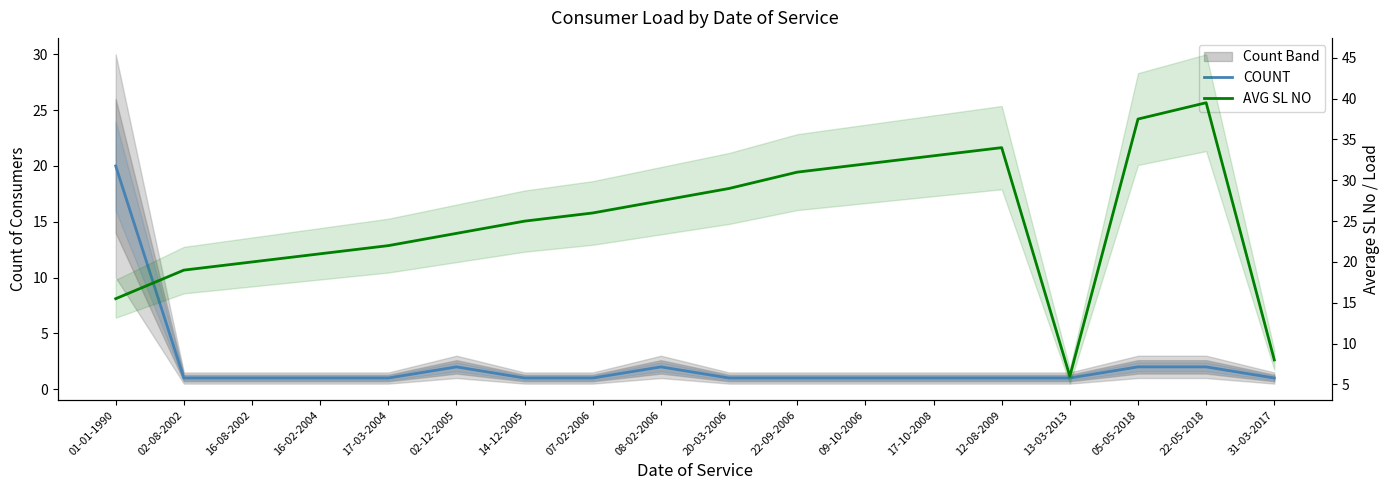

At 13-03-2013, list the series in order from smallest to largest.

COUNT, AVG SL NO